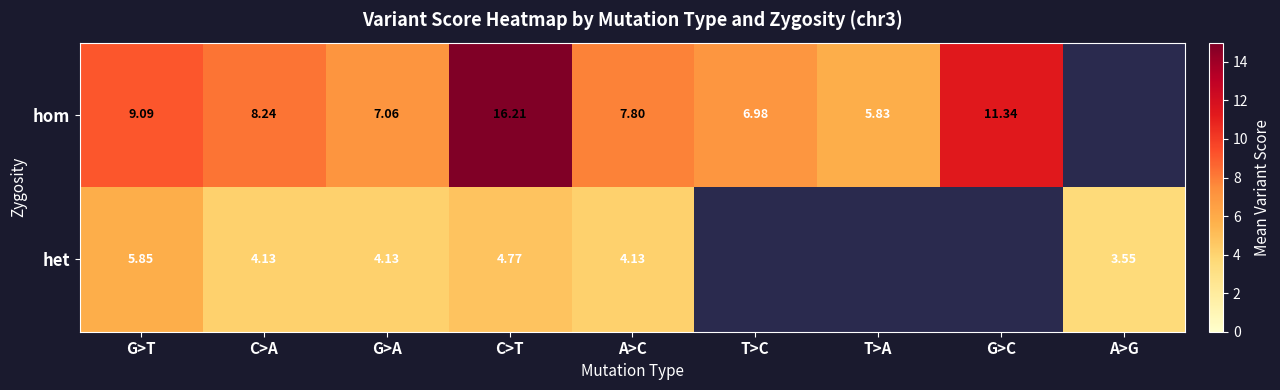

The hom series shows 2.1 at T>A. True or false?

False